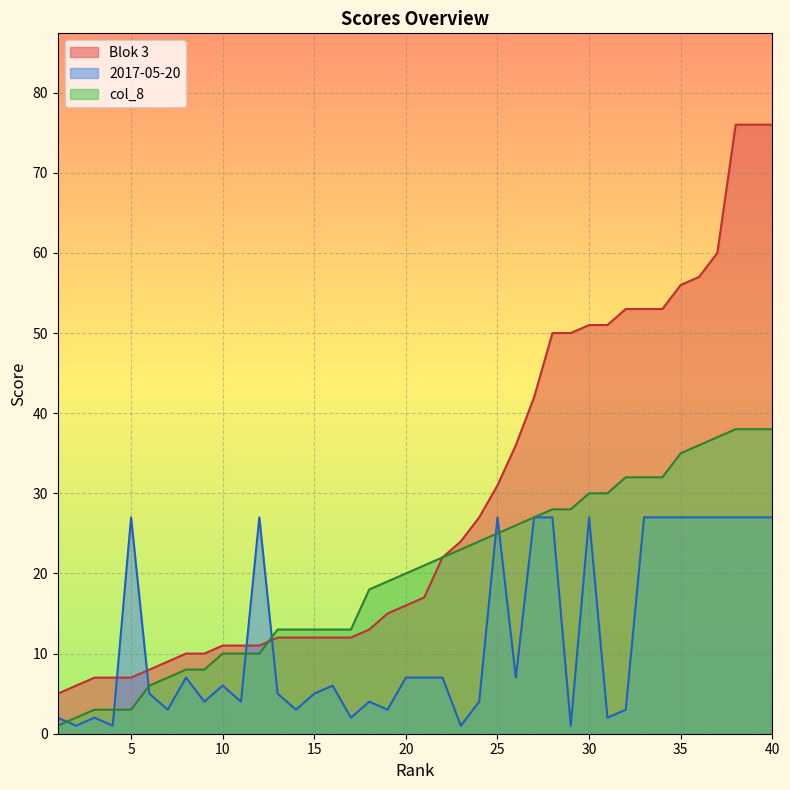

Rank the series by their average value, from highest to lowest.

Blok 3, col_8, 2017-05-20